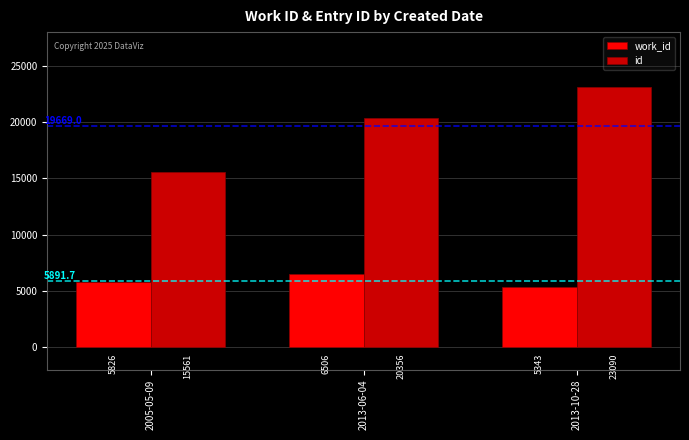

True or false: work_id has a value of 8627 at 2013-10-28.

False